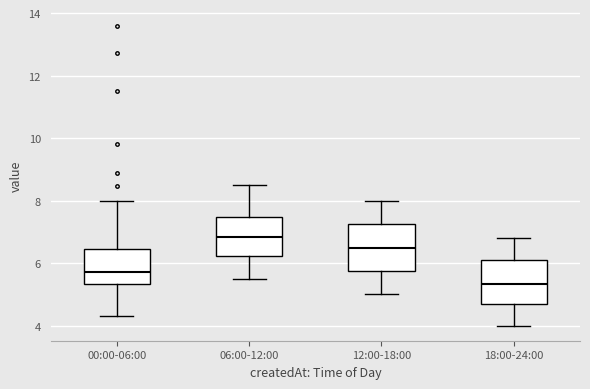

Reading left to right, transcribe this box plot: for each box, give where its median line is, the range the box spans, and where its two whiskers end, as read against the y-axis. The values are not printed on the chart, so give them approximately, as read against the axis.

00:00-06:00: median 5.8, box 5.4 to 6.4, whiskers 4.4 to 8.0
06:00-12:00: median 6.8, box 6.2 to 7.4, whiskers 5.6 to 8.6
12:00-18:00: median 6.4, box 5.8 to 7.2, whiskers 5.0 to 8.0
18:00-24:00: median 5.4, box 4.6 to 6.2, whiskers 4.0 to 6.8